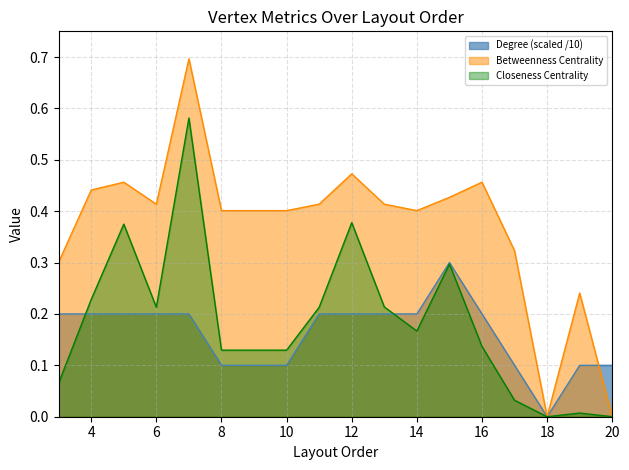

Which series has the largest total across all categories?

Betweenness Centrality